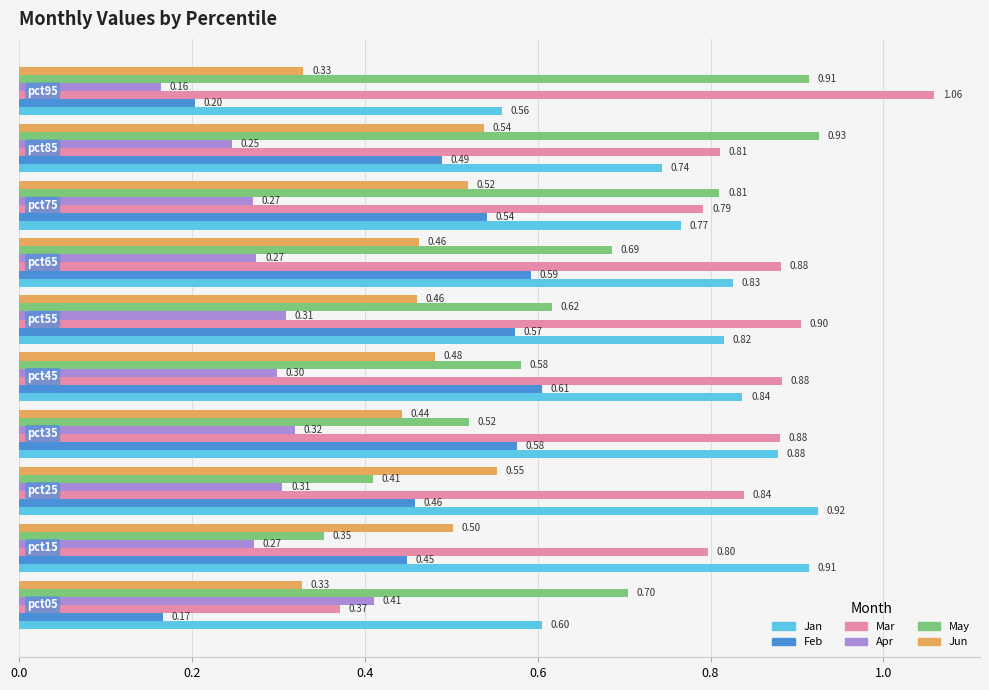

At how many categories does at least one series exceed 0?

10